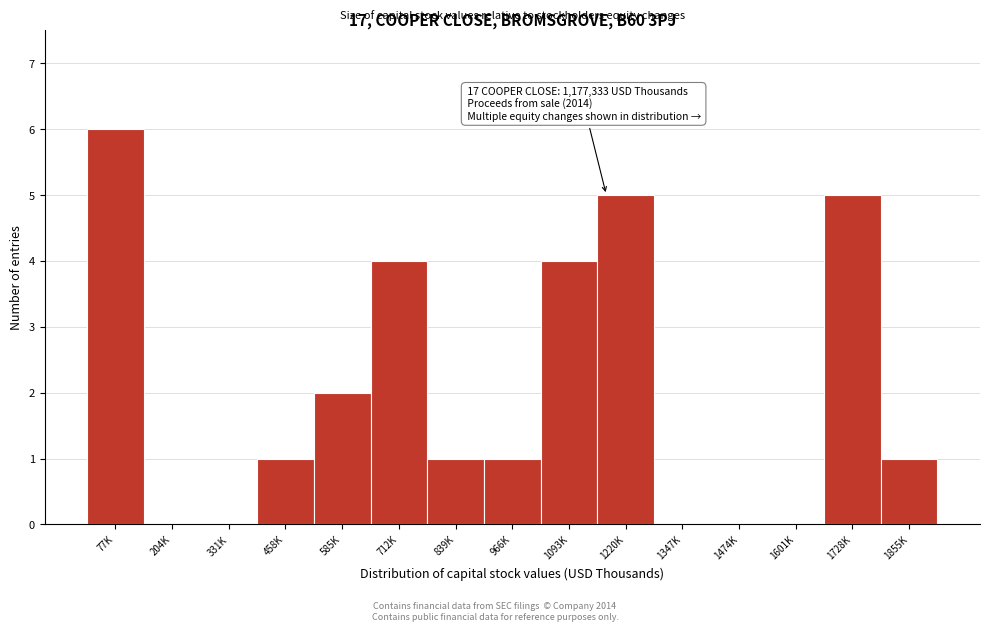

Reading left to right, what are all the values shown in this chart?

77K=6	204K=0	331K=0	458K=1	585K=2	712K=4	839K=1	966K=1	1093K=4	1220K=5	1347K=0	1474K=0	1601K=0	1728K=5	1855K=1